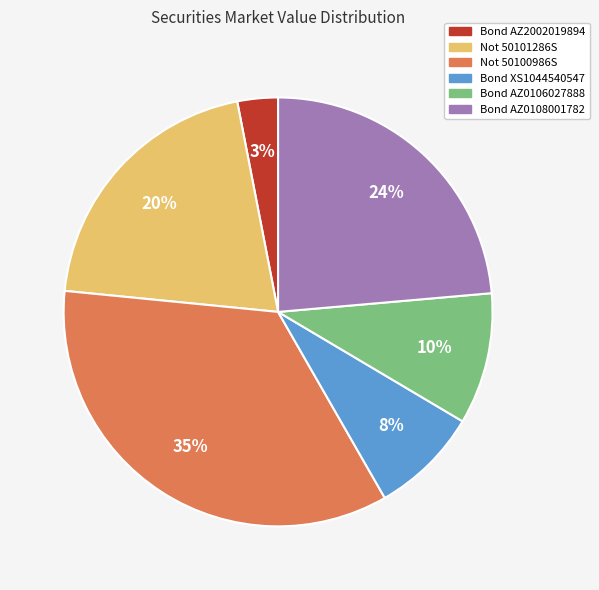

Is it true that Not 50100986S is 35% of the pie?

True